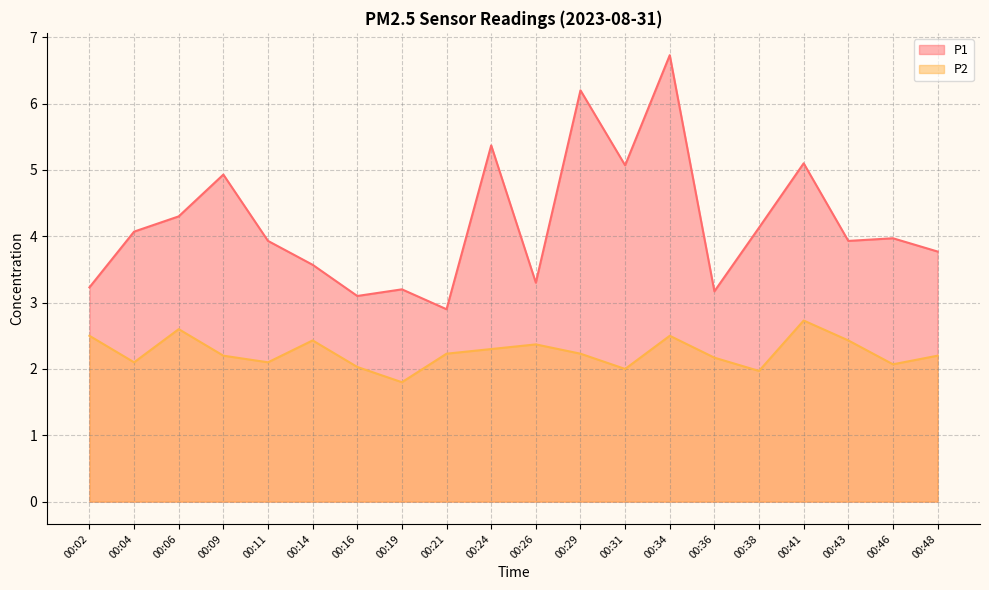

Which series has the largest range (max minus min)?

P1